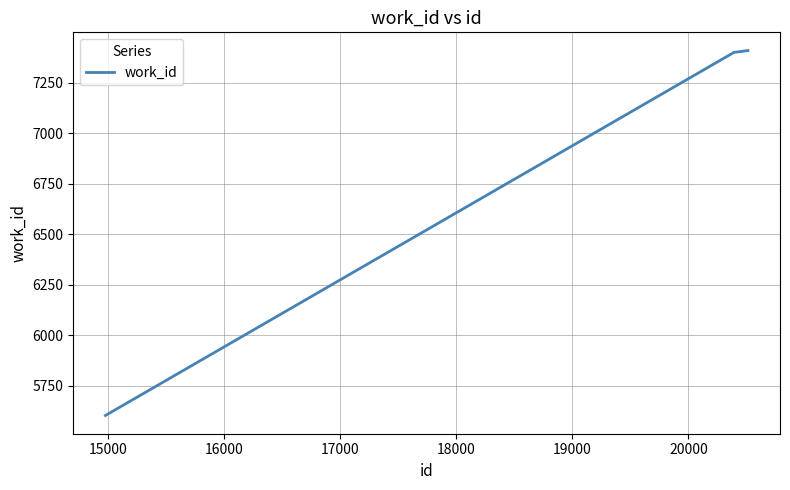

What is the difference between the maximum and minimum values?

1804